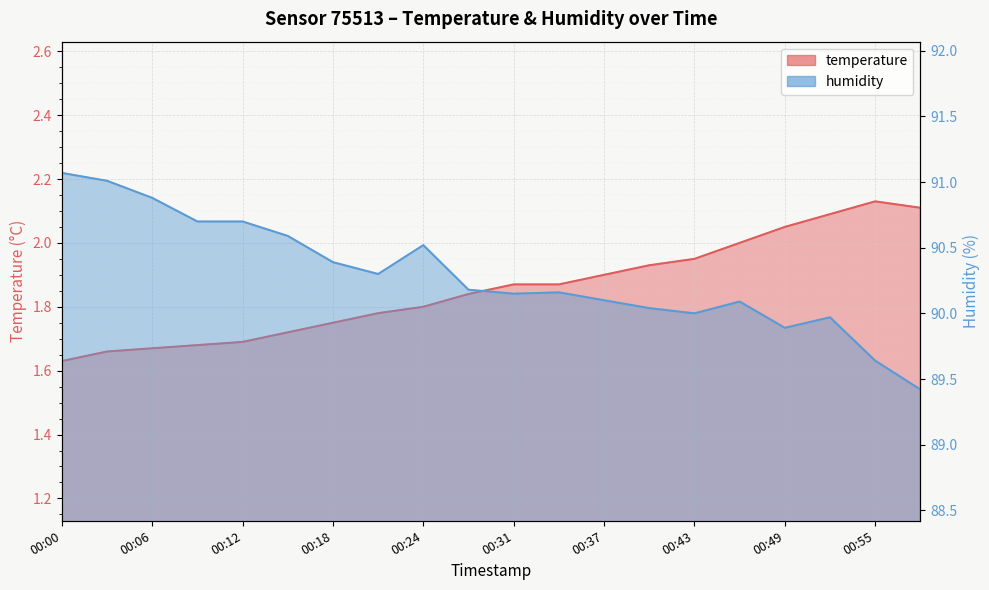

Which series has the largest total across all categories?

humidity